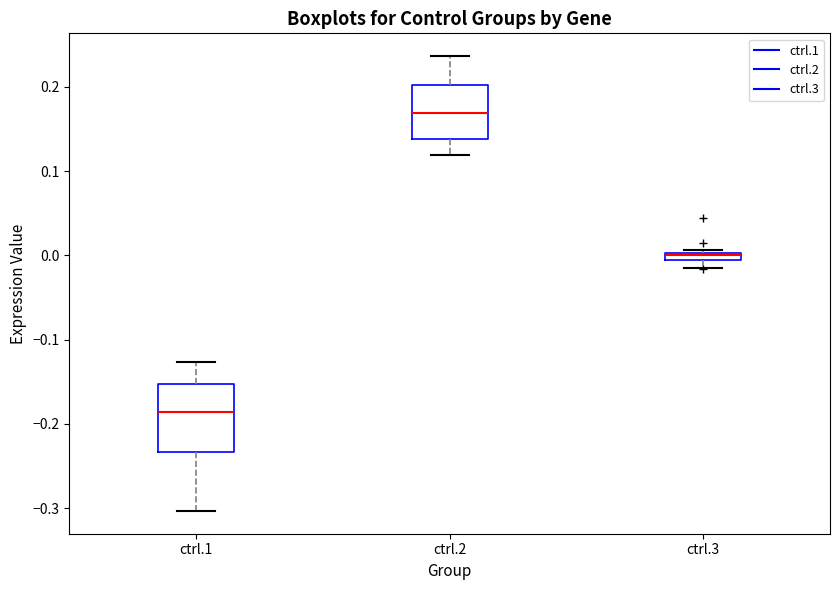

Where is the lower edge of the box for ctrl.3 on the y-axis? The values are not printed on the chart, so give them approximately, as read against the axis.

-0.01